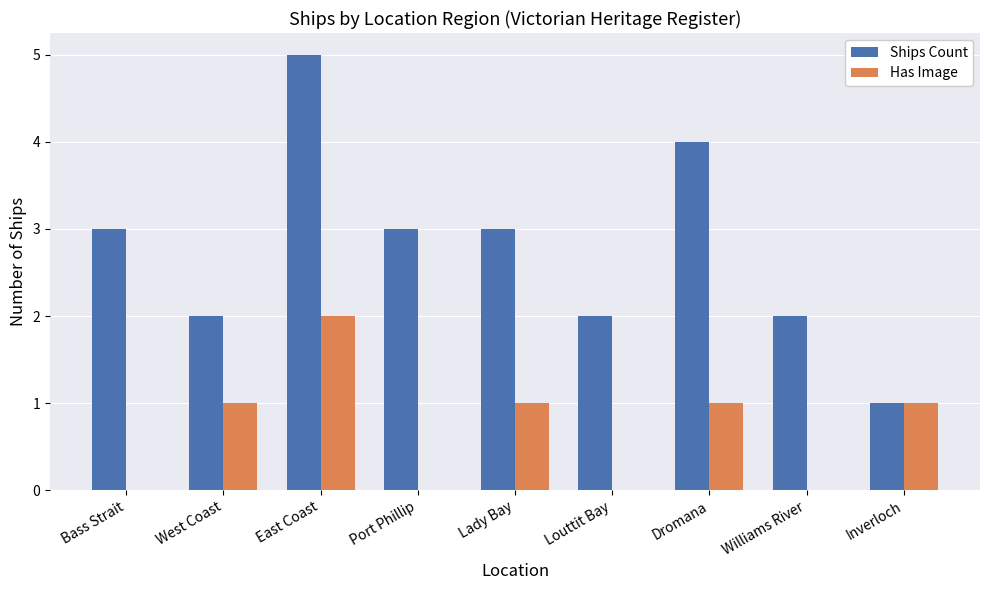

What is the sum of the Ships Count values at Lady Bay and Bass Strait?

6